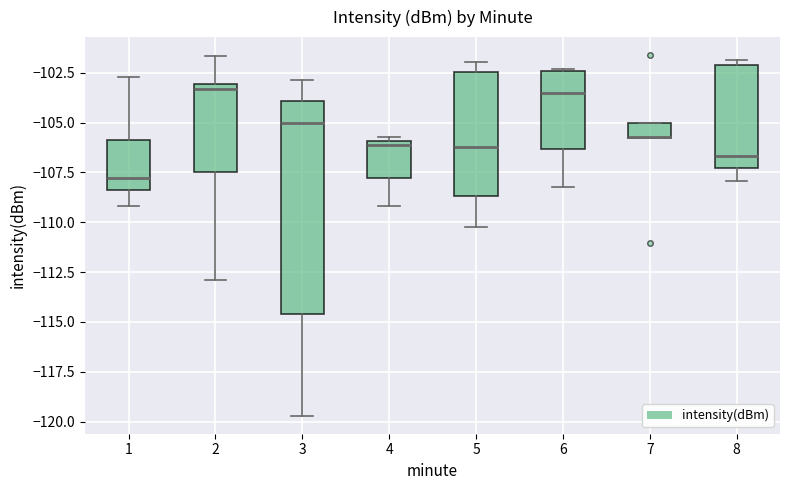

Where is the lower edge of the box at x = 2 on the y-axis? The values are not printed on the chart, so give them approximately, as read against the axis.

-107.5